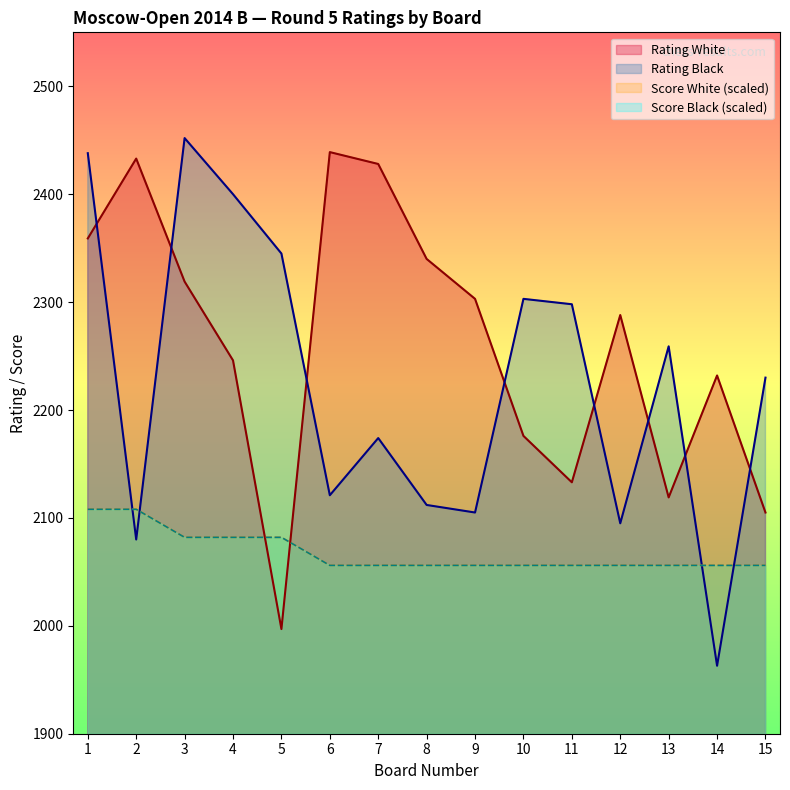

True or false: Rating White has a value of 834 at 1.

False